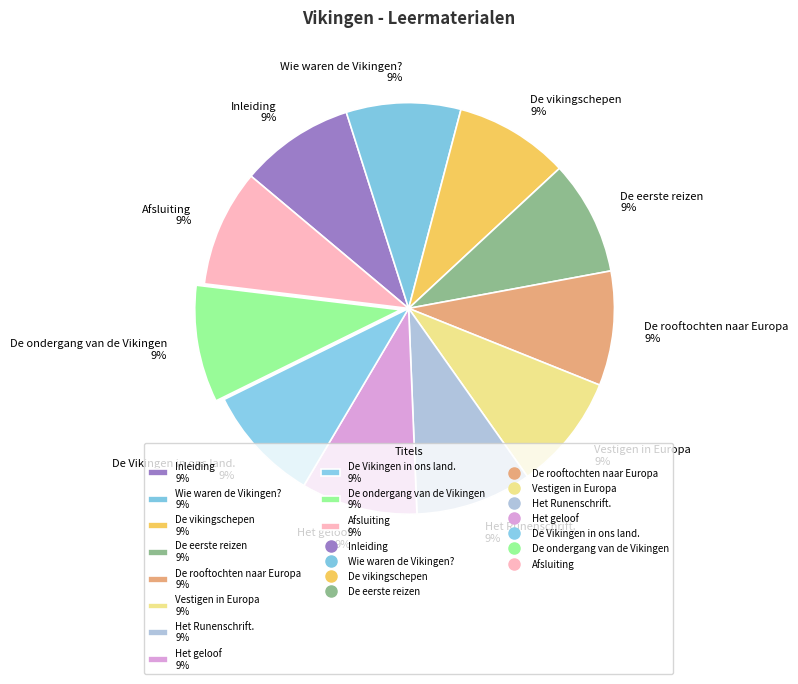

How many segments does this pie chart have?

11